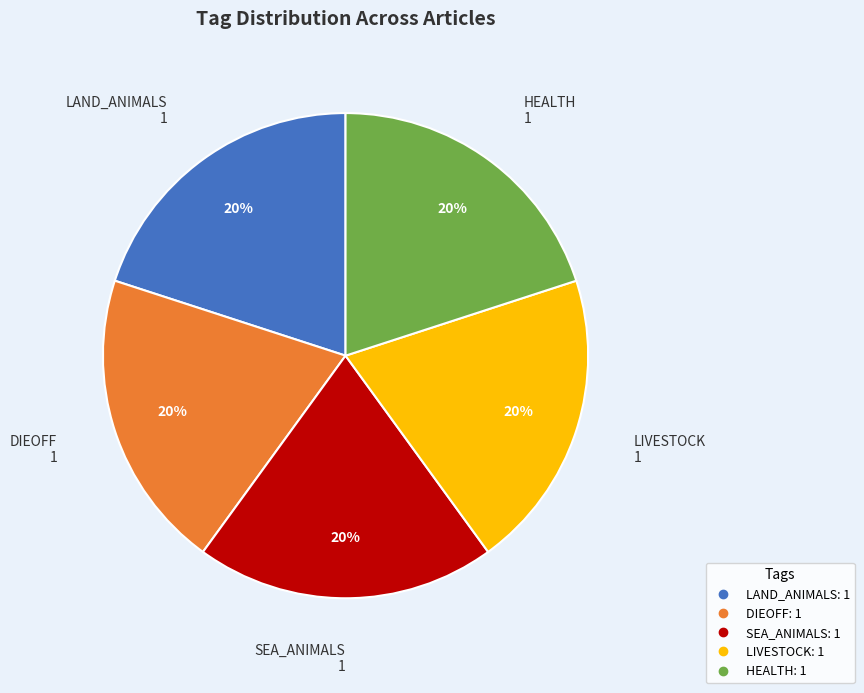

Does any single category account for the majority?

No